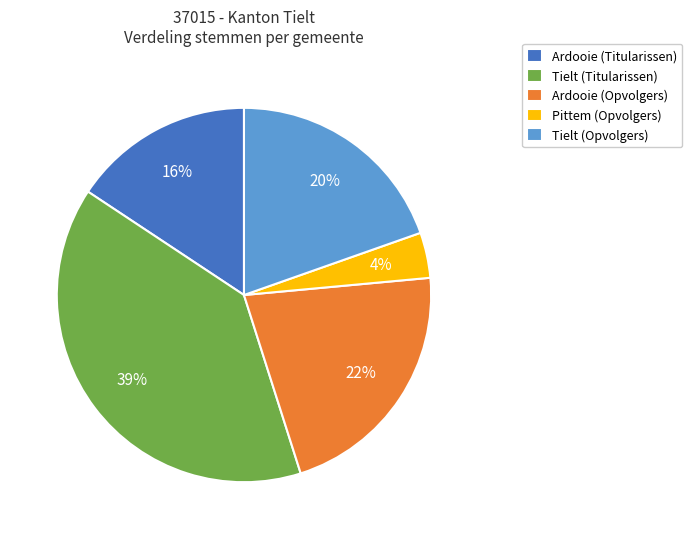

True or false: Ardooie (Opvolgers) accounts for 33% of the total.

False